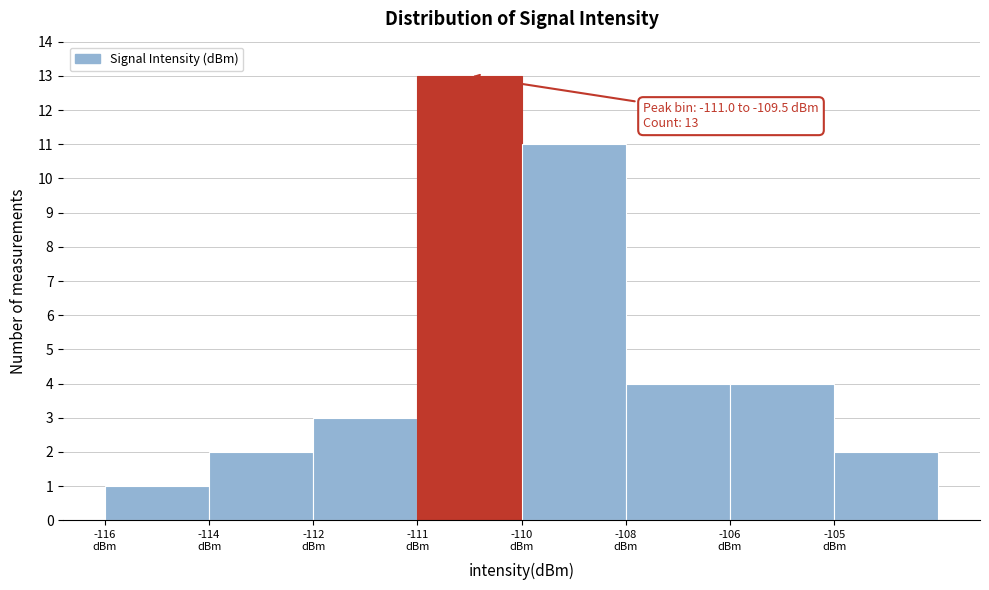

Reading left to right, extract all data points from this chart.

1	2	3	13	11	4	4	2